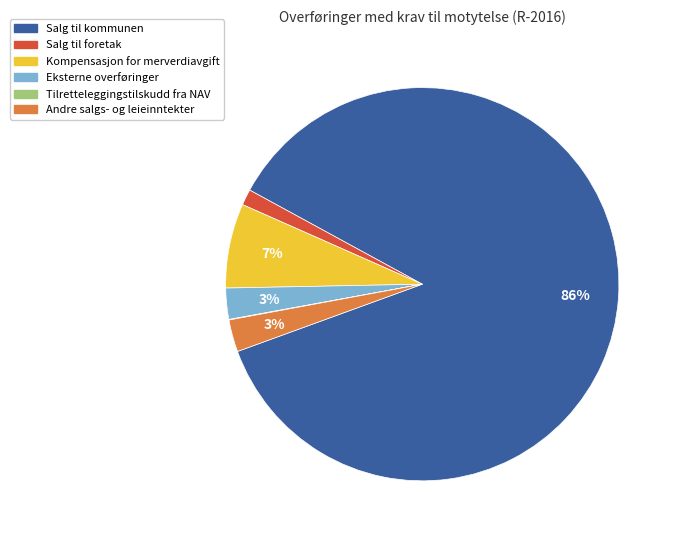

What is the ratio of the value at Eksterne overføringer to the value at Andre salgs- og leieinntekter?

1.0